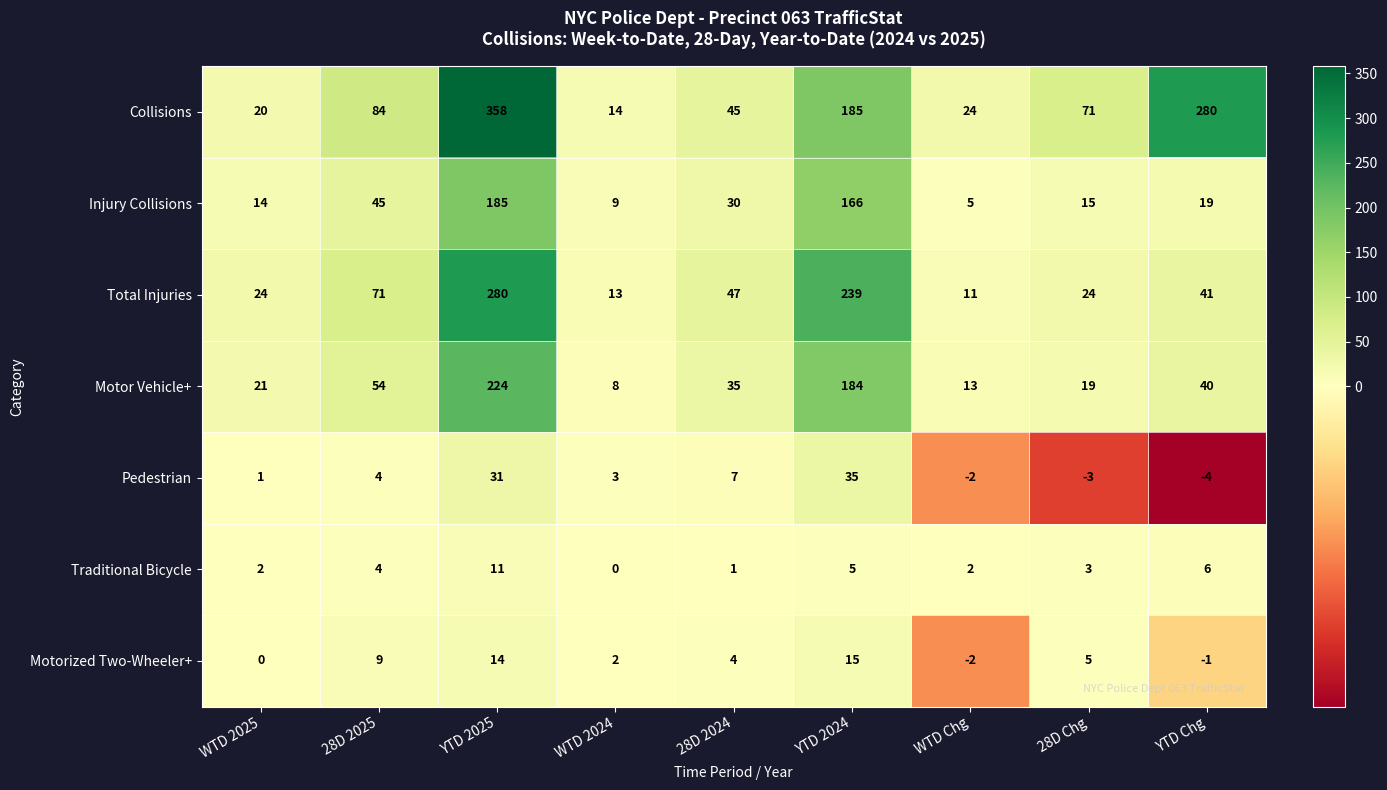

Rank the series at WTD 2024 from lowest to highest value.

Traditional Bicycle, Motorized Two-Wheeler+, Pedestrian, Motor Vehicle+, Injury Collisions, Total Injuries, Collisions